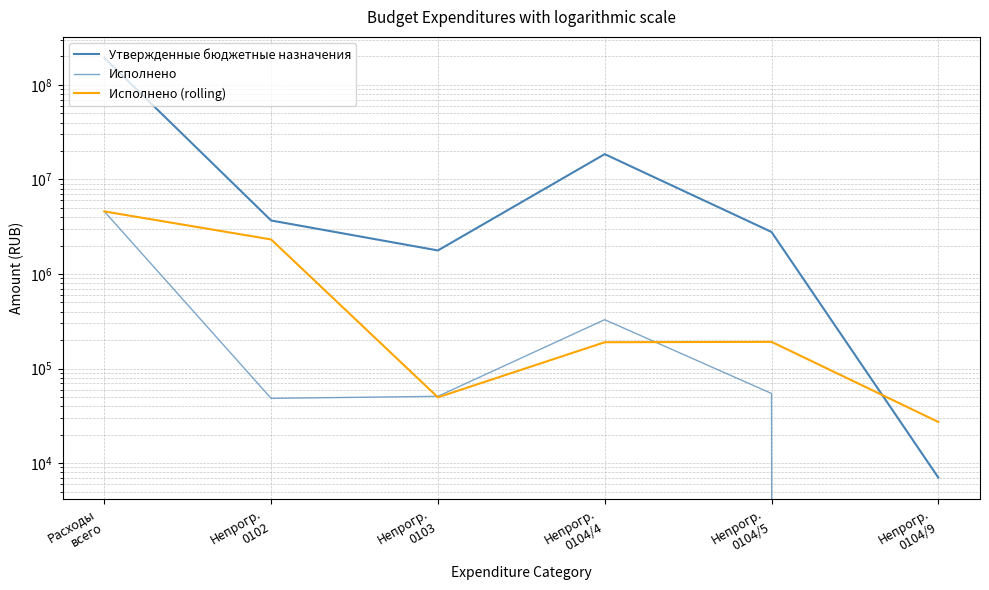

What is the total value across all series at Непрогр.
0104/4?

19049374.8